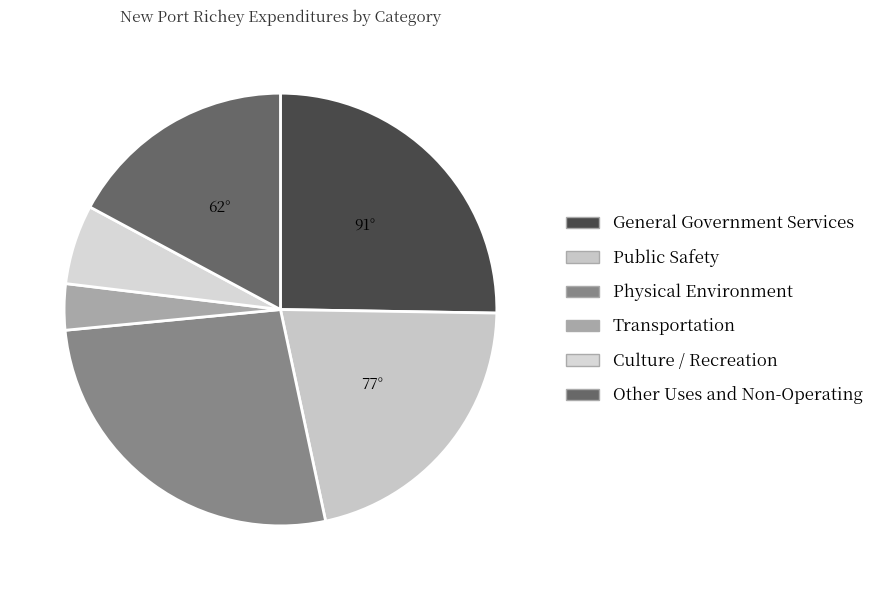

How many slices are in this pie chart?

6